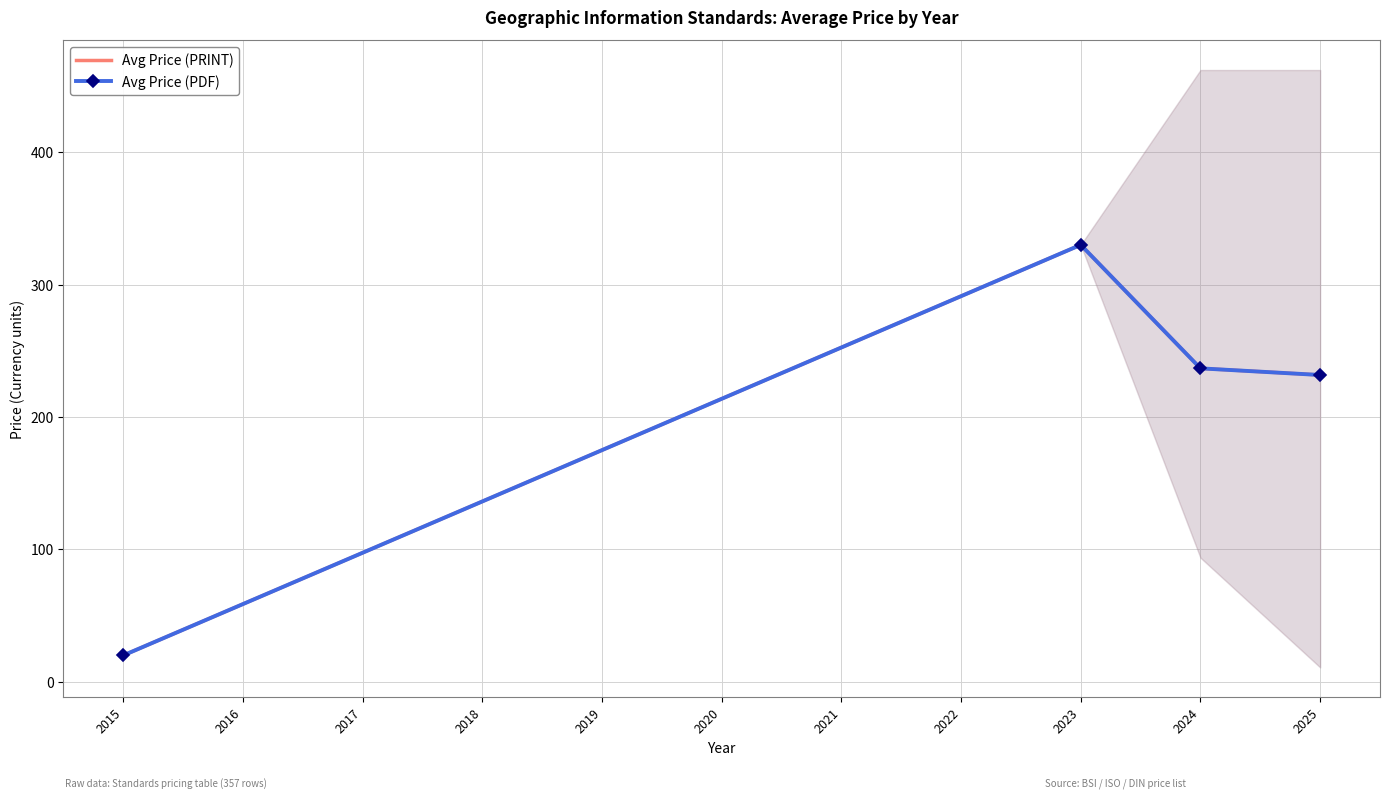

How many lines are shown in the chart?

2